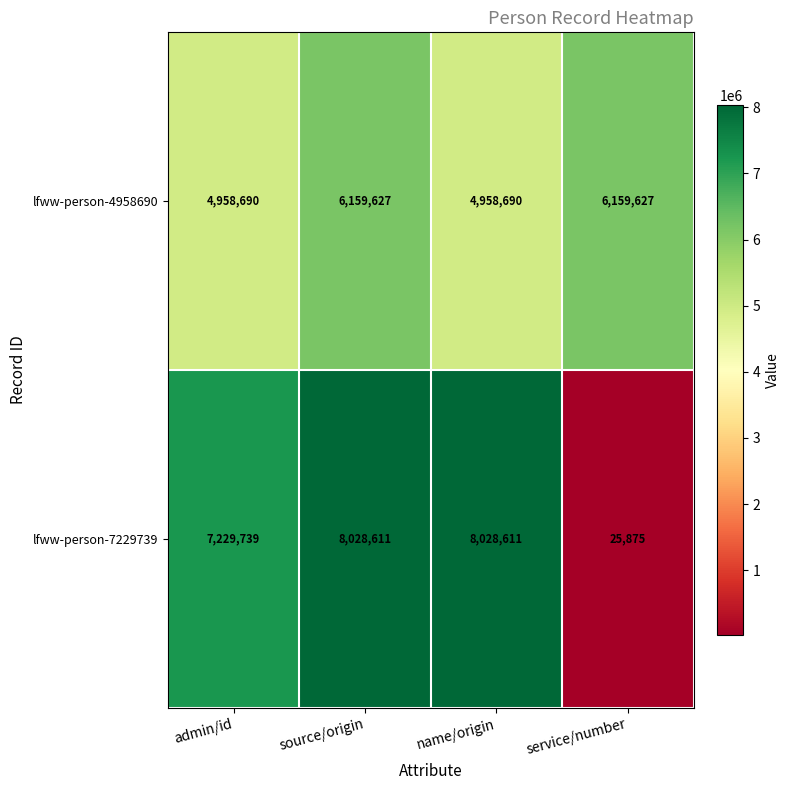

What is the total value across all series at admin/id?

12188429